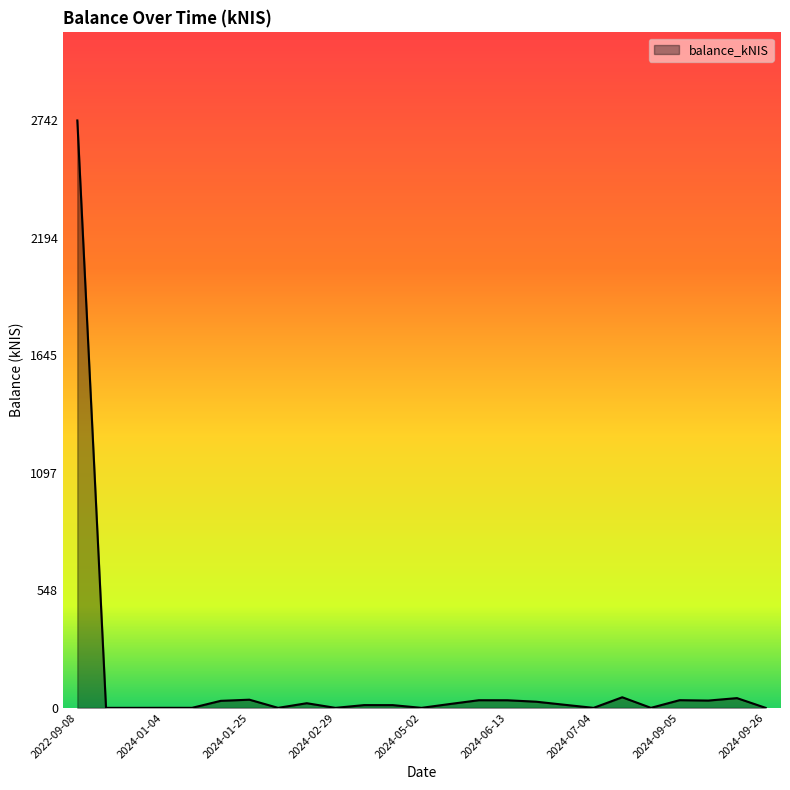

What is the greatest value displayed?

2742.2